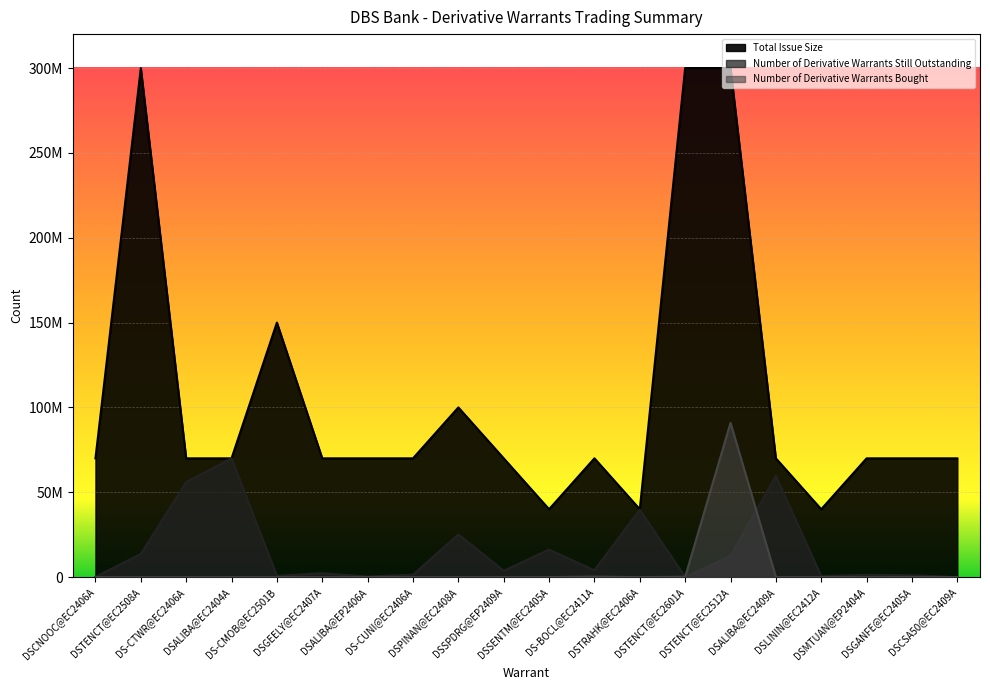

True or false: Total Issue Size has a value of 54983354 at DSSENTM@EC2405A.

False